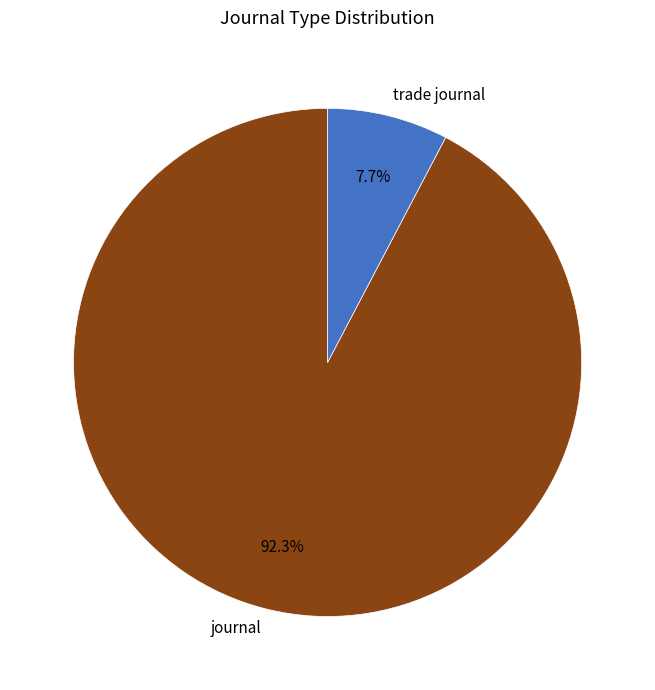

Which category accounts for the majority?

journal